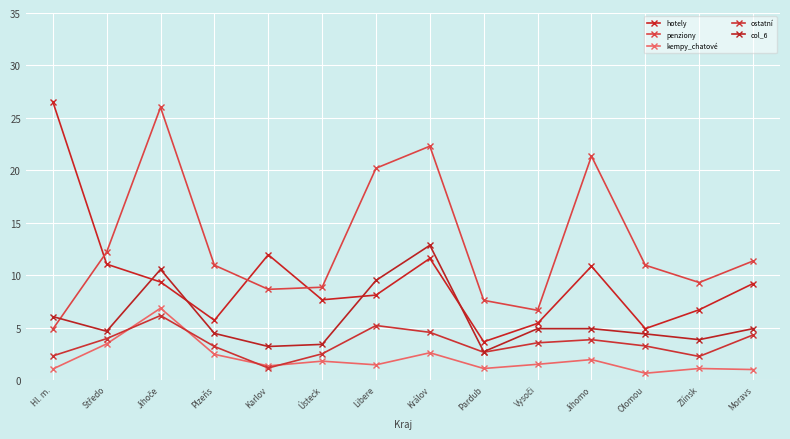

What are all the series names shown in the legend?

hotely, penziony, kempy_chatové, ostatní, col_6